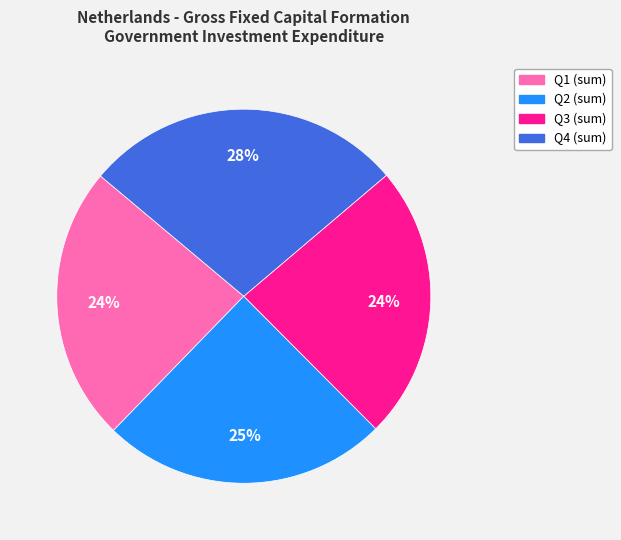

To the nearest percent, what is the difference between the largest and smallest slice percentages?

4%